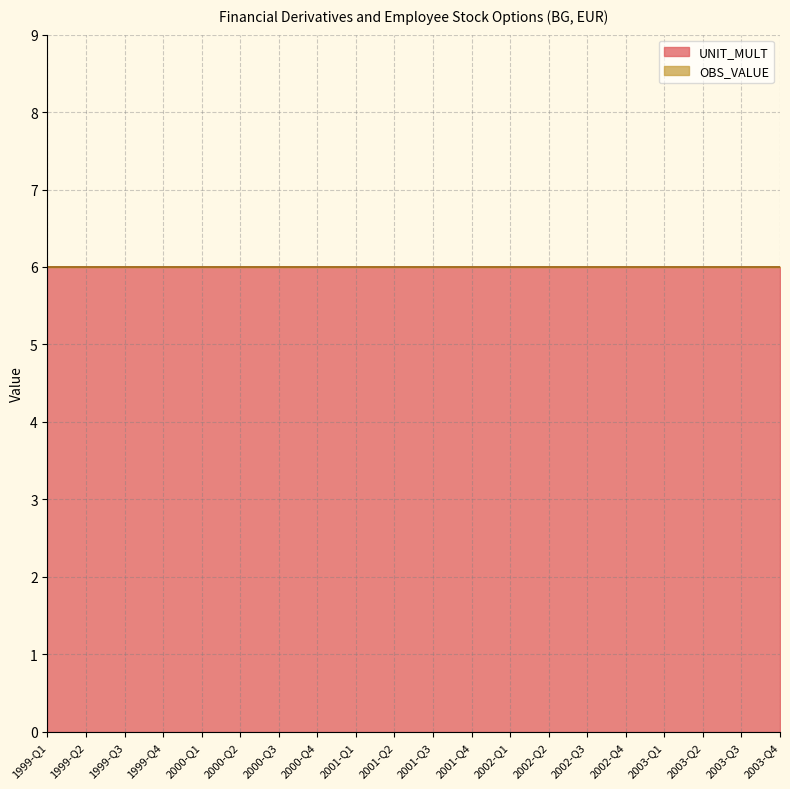

Is it true that UNIT_MULT equals 4 at 2000-Q3?

False